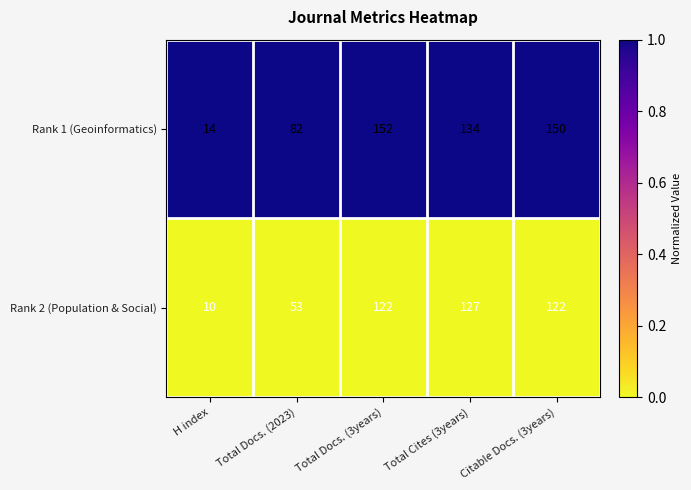

The Rank 1 (Geoinformatics) series shows 84 at Total Docs. (3years). True or false?

False